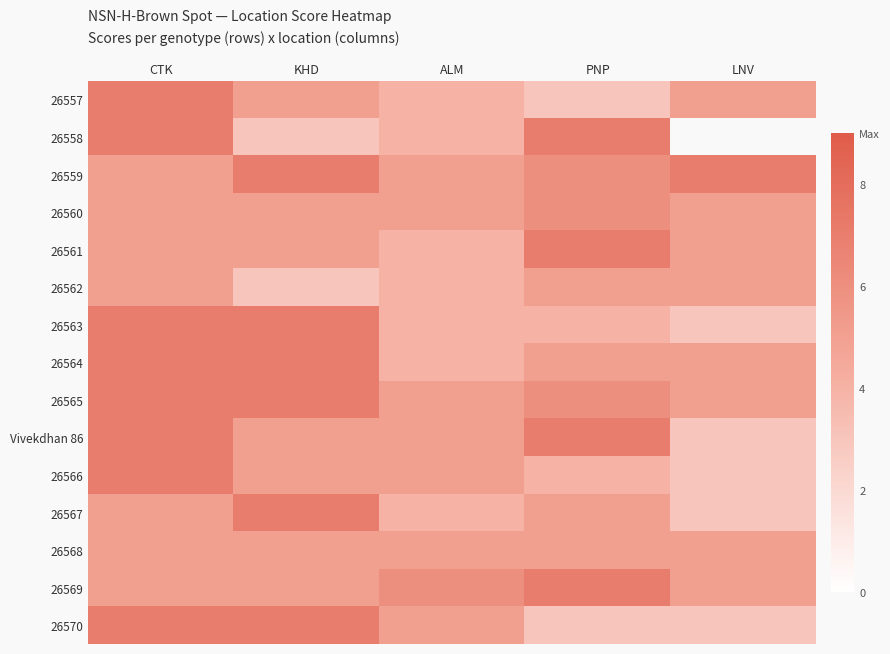

Between PNP and LNV, which series saw the biggest shift?

Vivekdhan 86